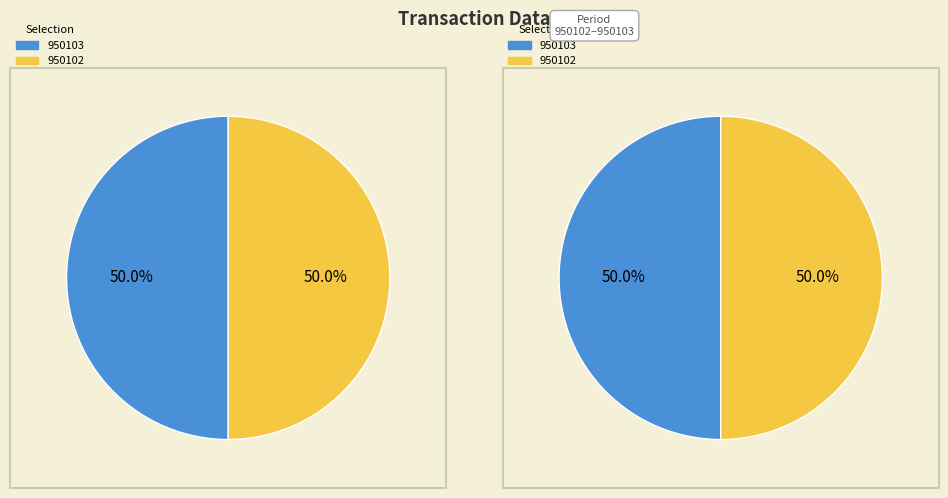

The 950102 slice represents 99% of the pie. True or false?

False